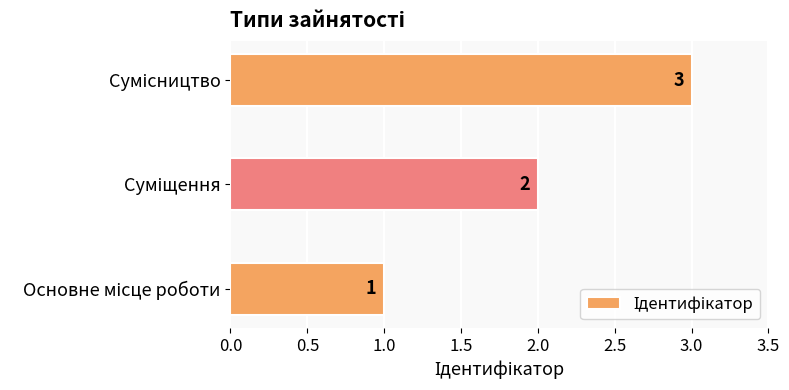

What is the greatest value displayed?

3